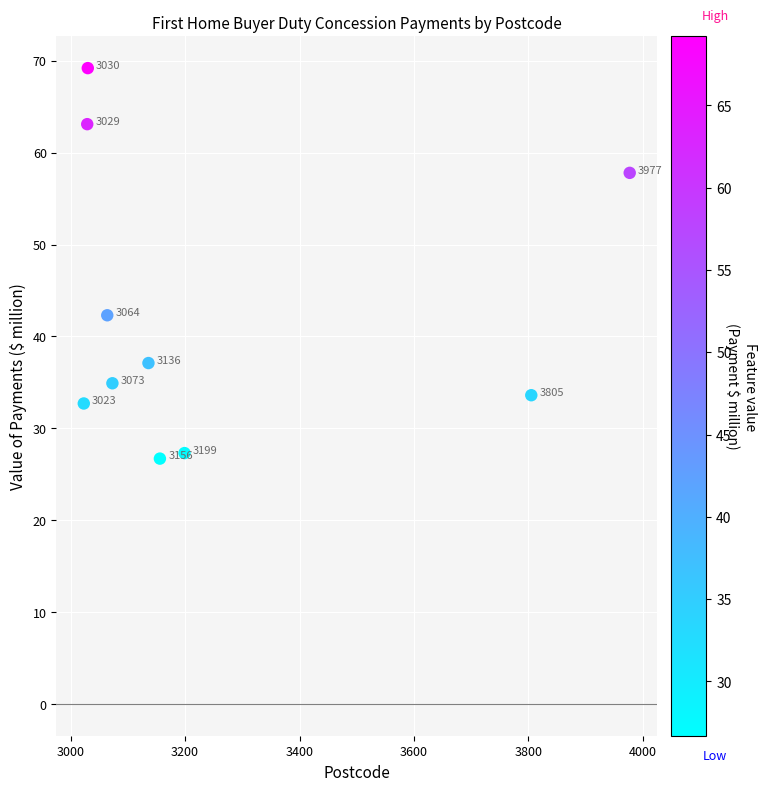

What is the average X value?

3249.2